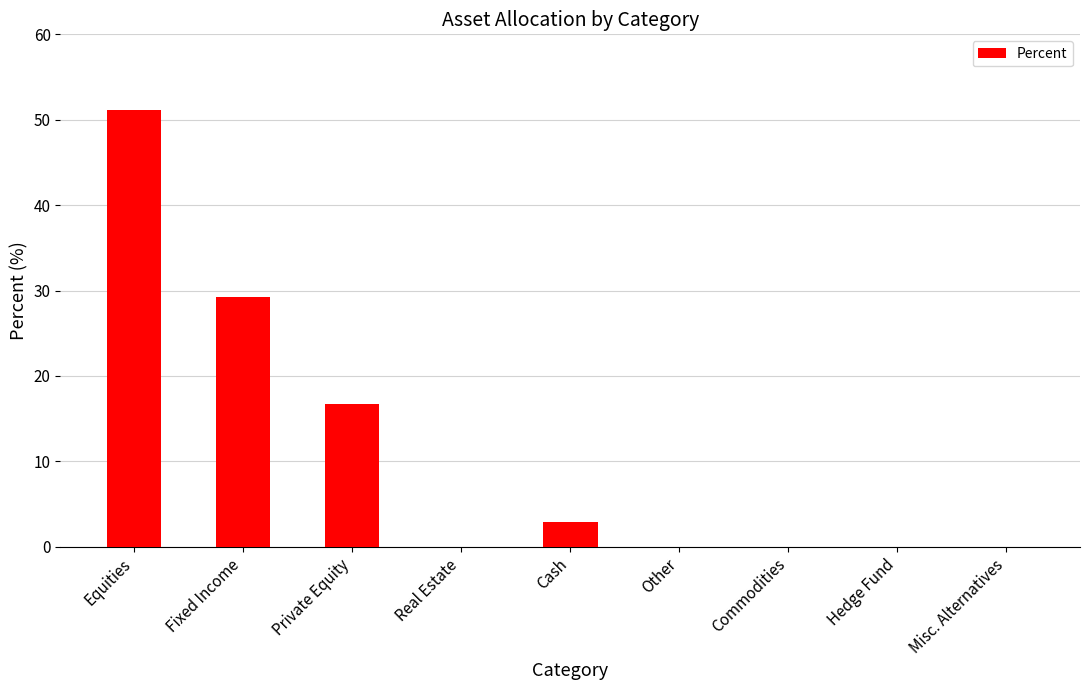

Is it true that the value at Cash is 2.9?

True